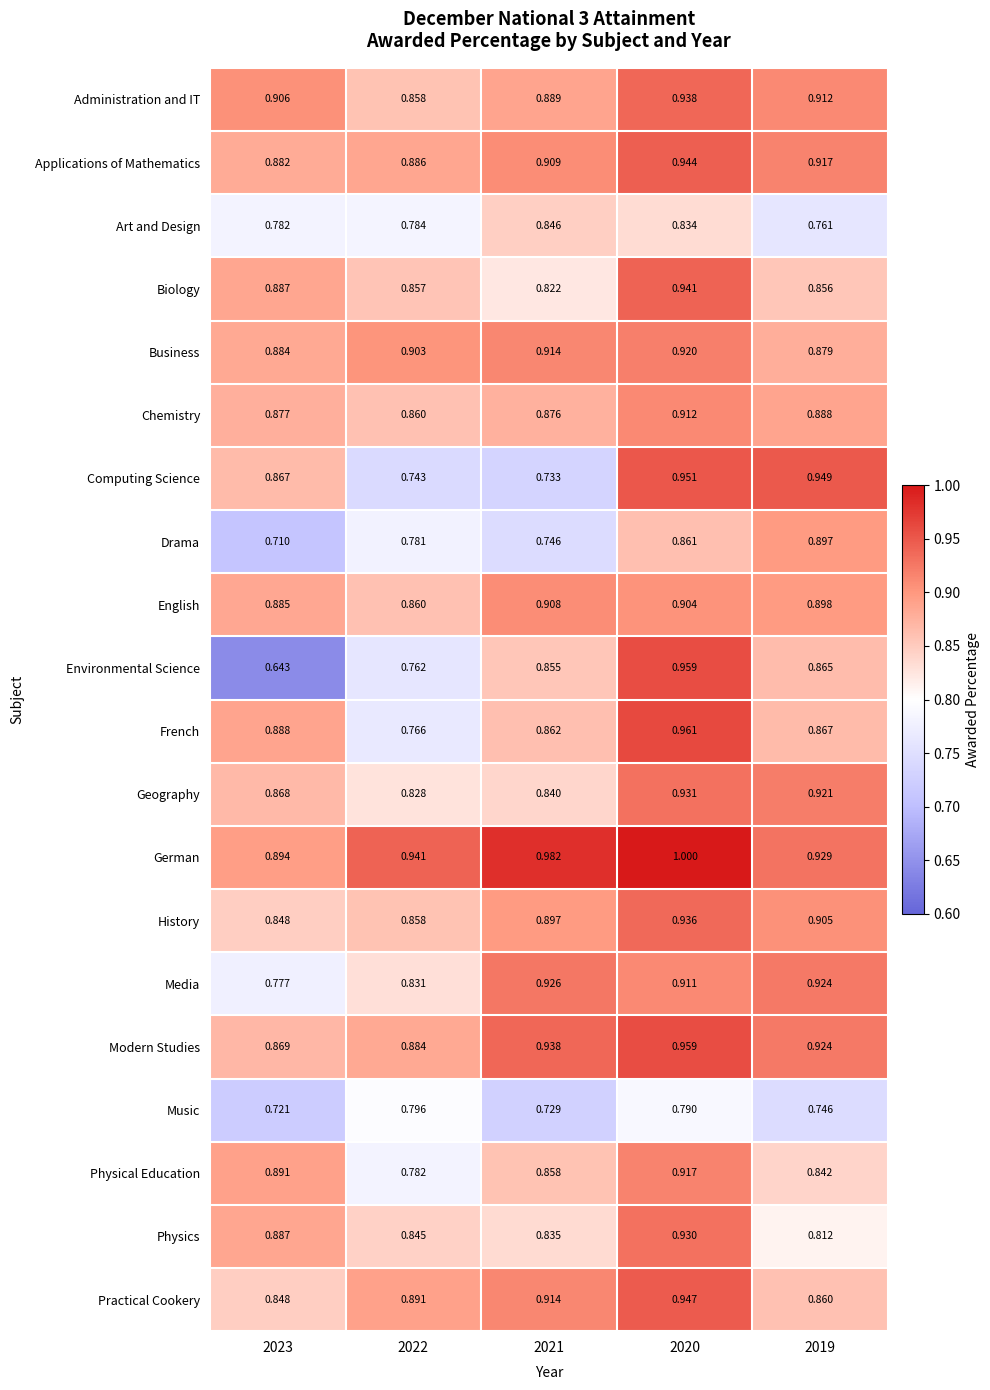

Which series has the widest spread of values?

Environmental Science